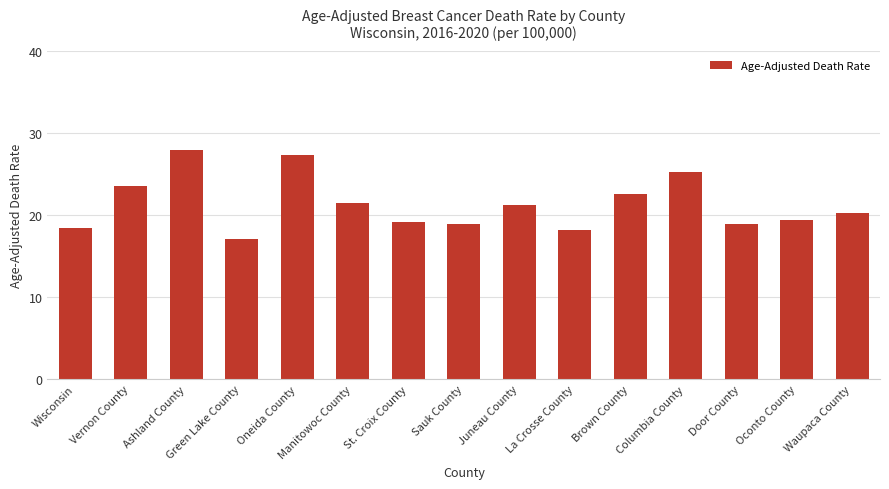

Which category has the lowest value across all series?

Green Lake County